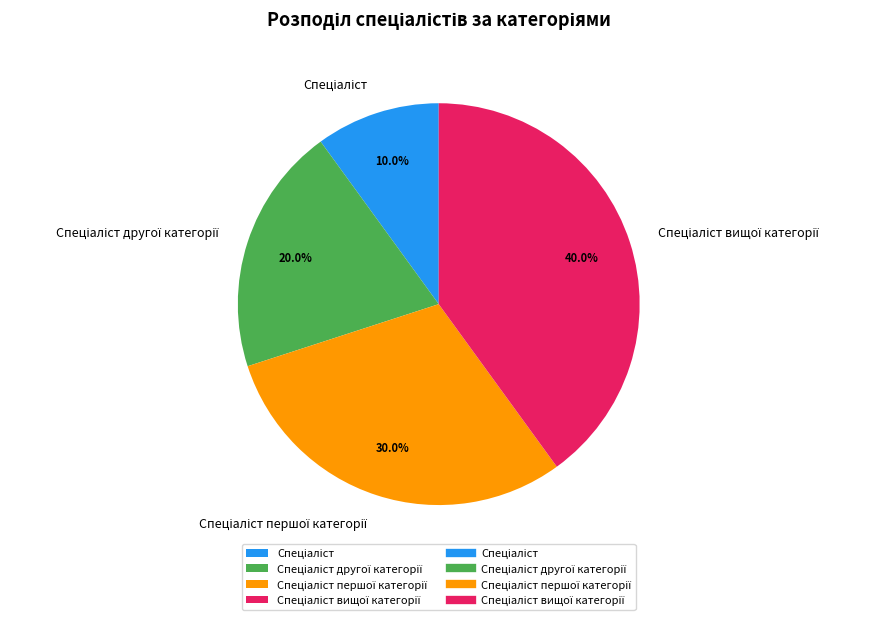

How many slices are in this pie chart?

4